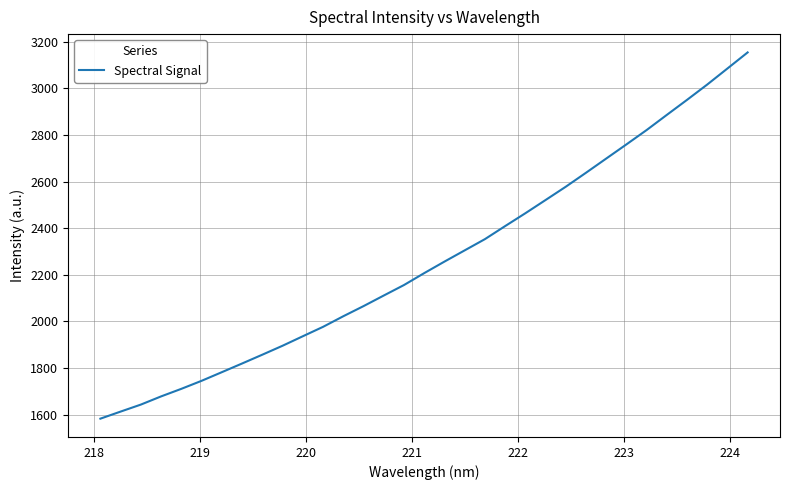

What is the minimum value shown in the chart?

1583.3